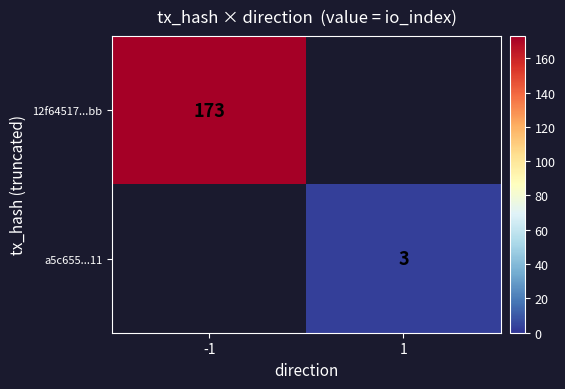

Is it true that a5c655...11 equals 3 at 1?

True